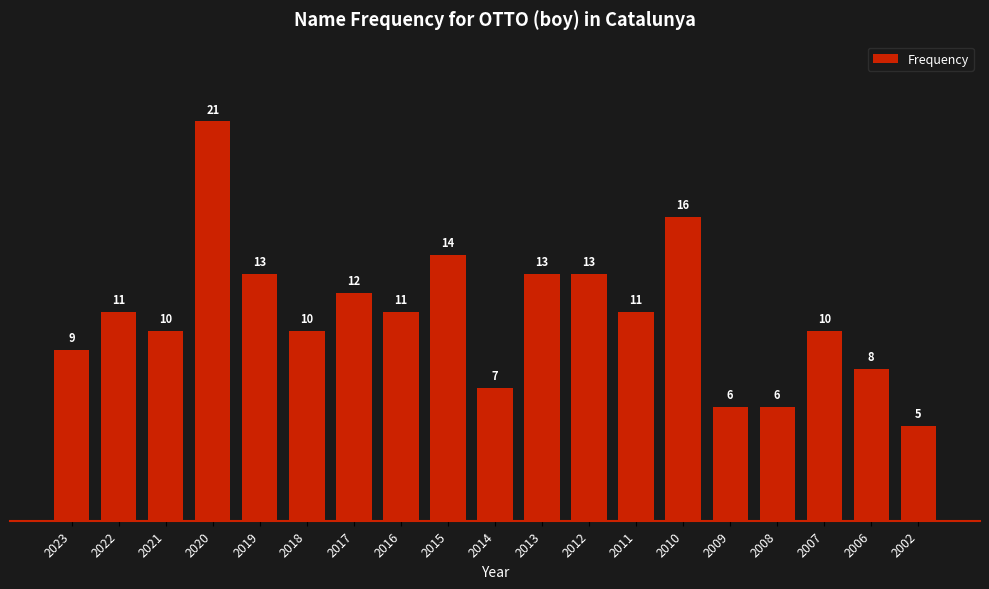

What is the sum of the values at 2011 and 2008?

17